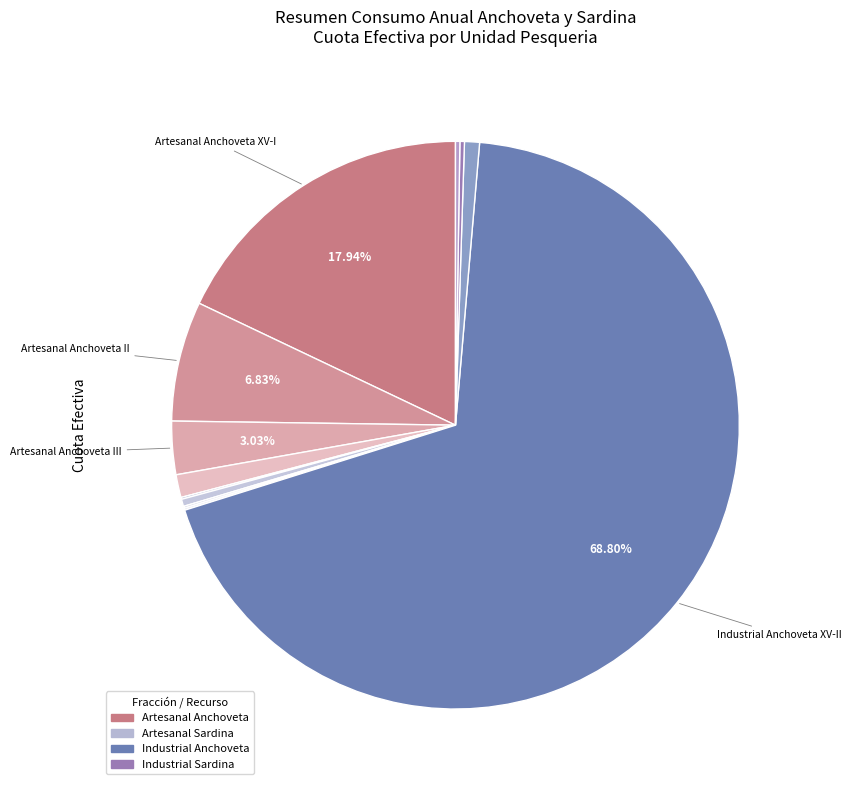

Which category has the smallest portion of the pie?

Artesanal Sardina XV-I